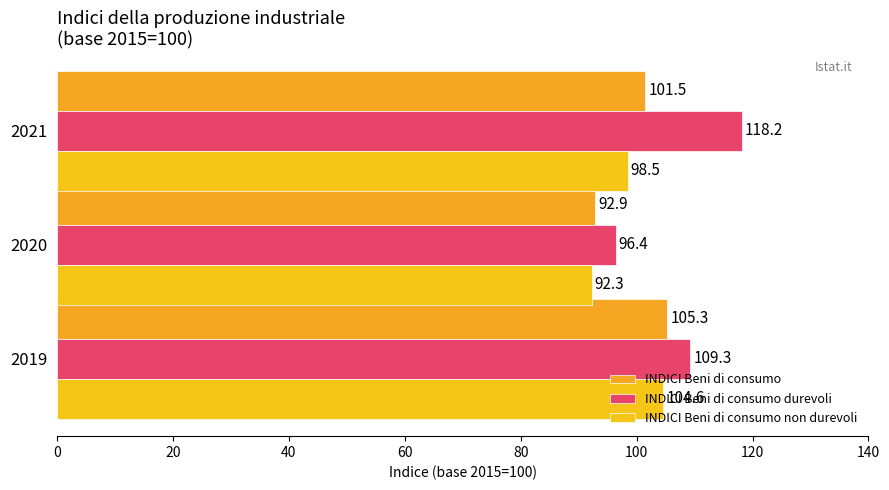

Which category has the lowest value in the INDICI Beni di consumo non durevoli series?

2020